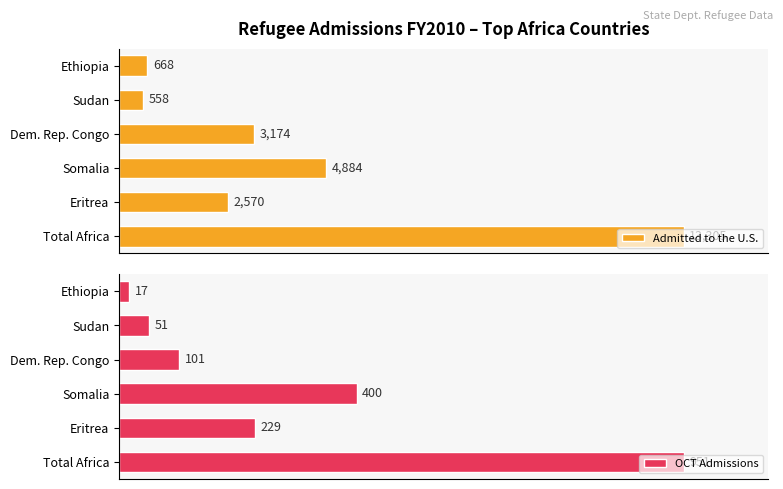

Which category has the lowest value in the OCT Admissions series?

Ethiopia